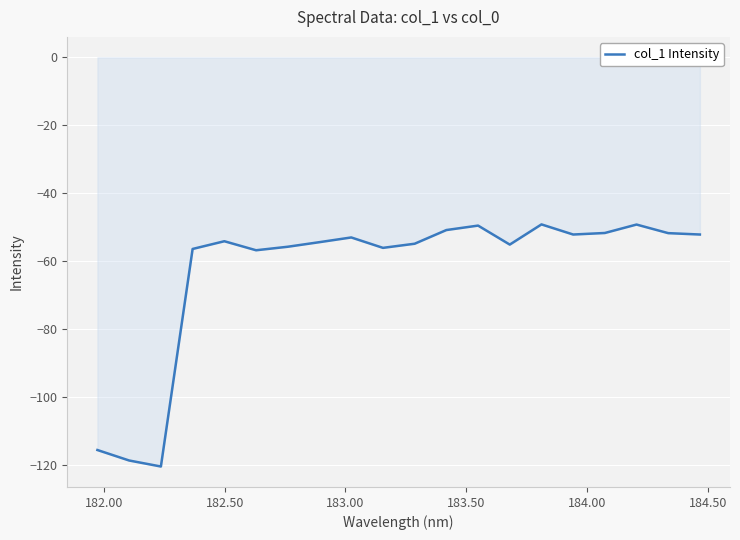

What is the difference between the maximum and minimum values?

71.2